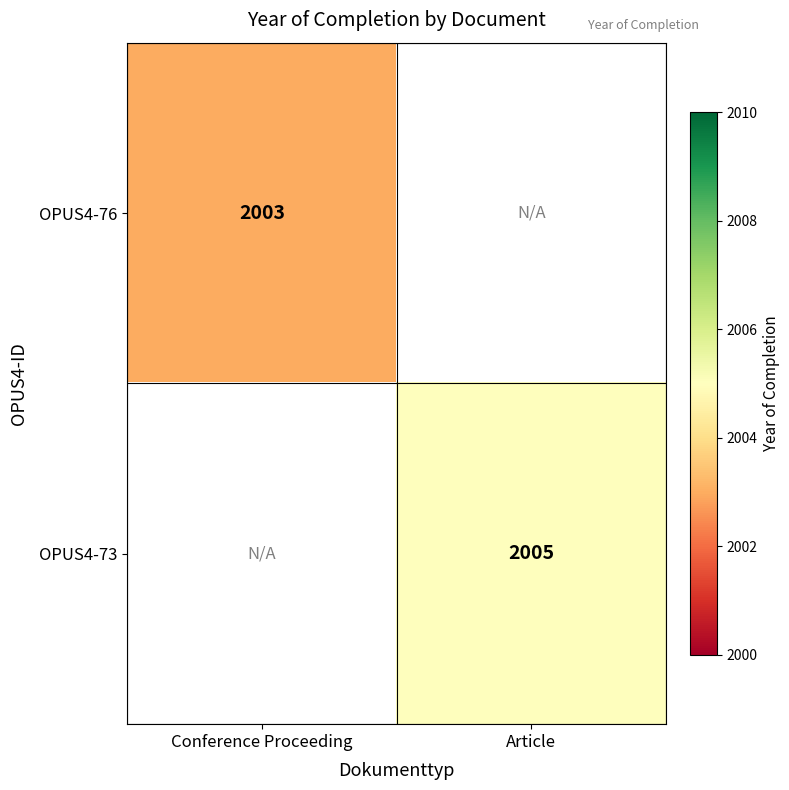

The value of OPUS4-73 at Article is 2005. True or false?

True